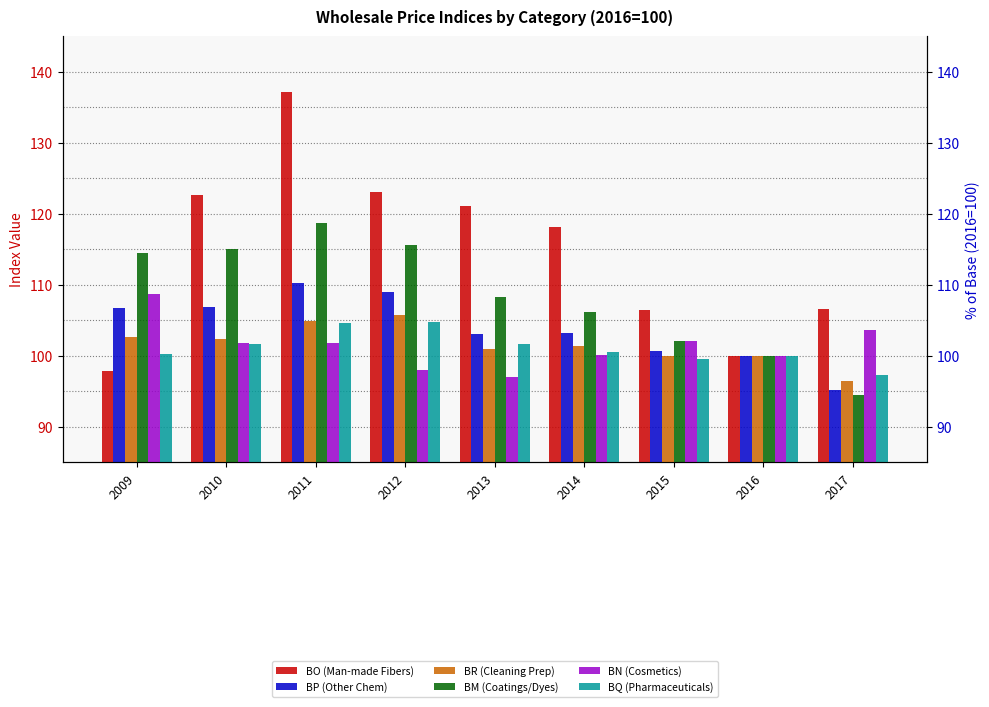

What is the difference between the highest and lowest values at 2014?

18.0